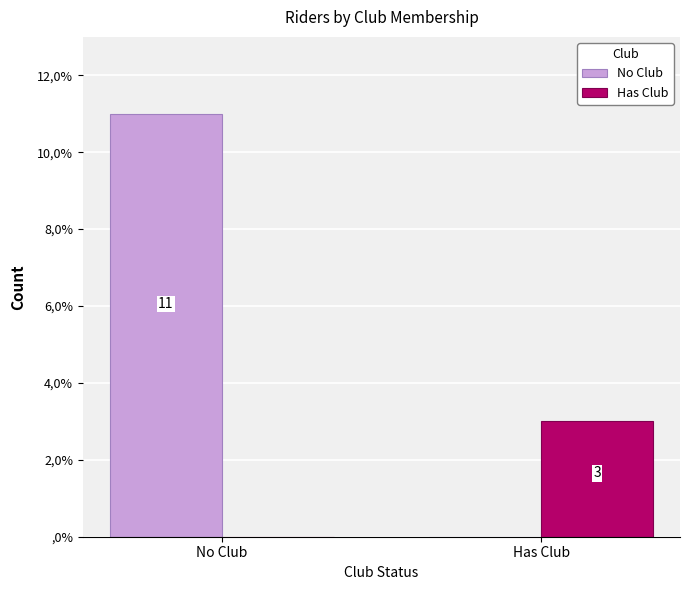

Reading left to right, transcribe all the data shown in this chart.

No Club: 11	0
Has Club: 0	3